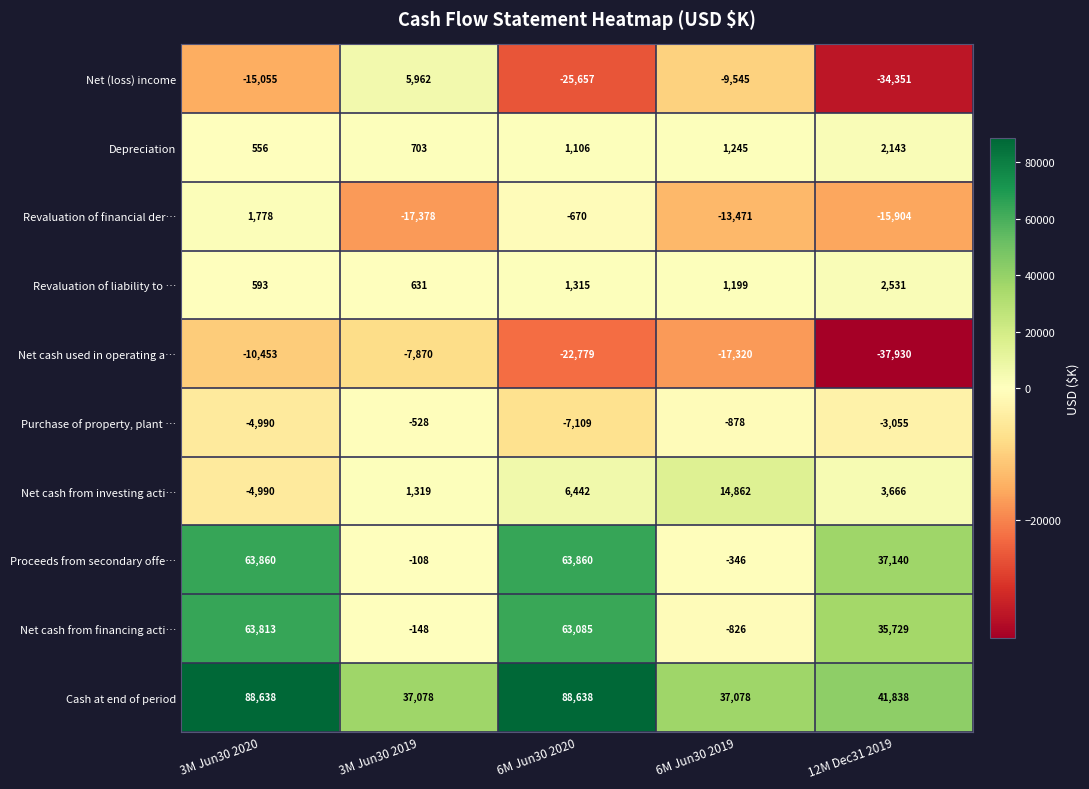

What is the sum of all Revaluation of financial der… values?

-45645